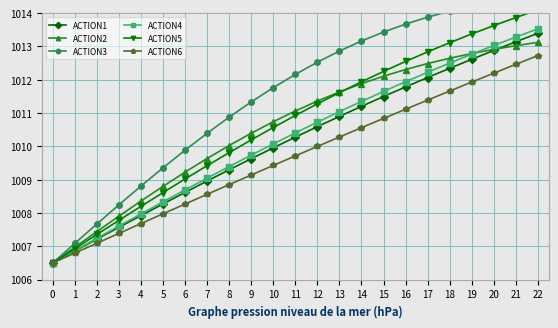

What is the lowest value of the ACTION2 series?

1006.5